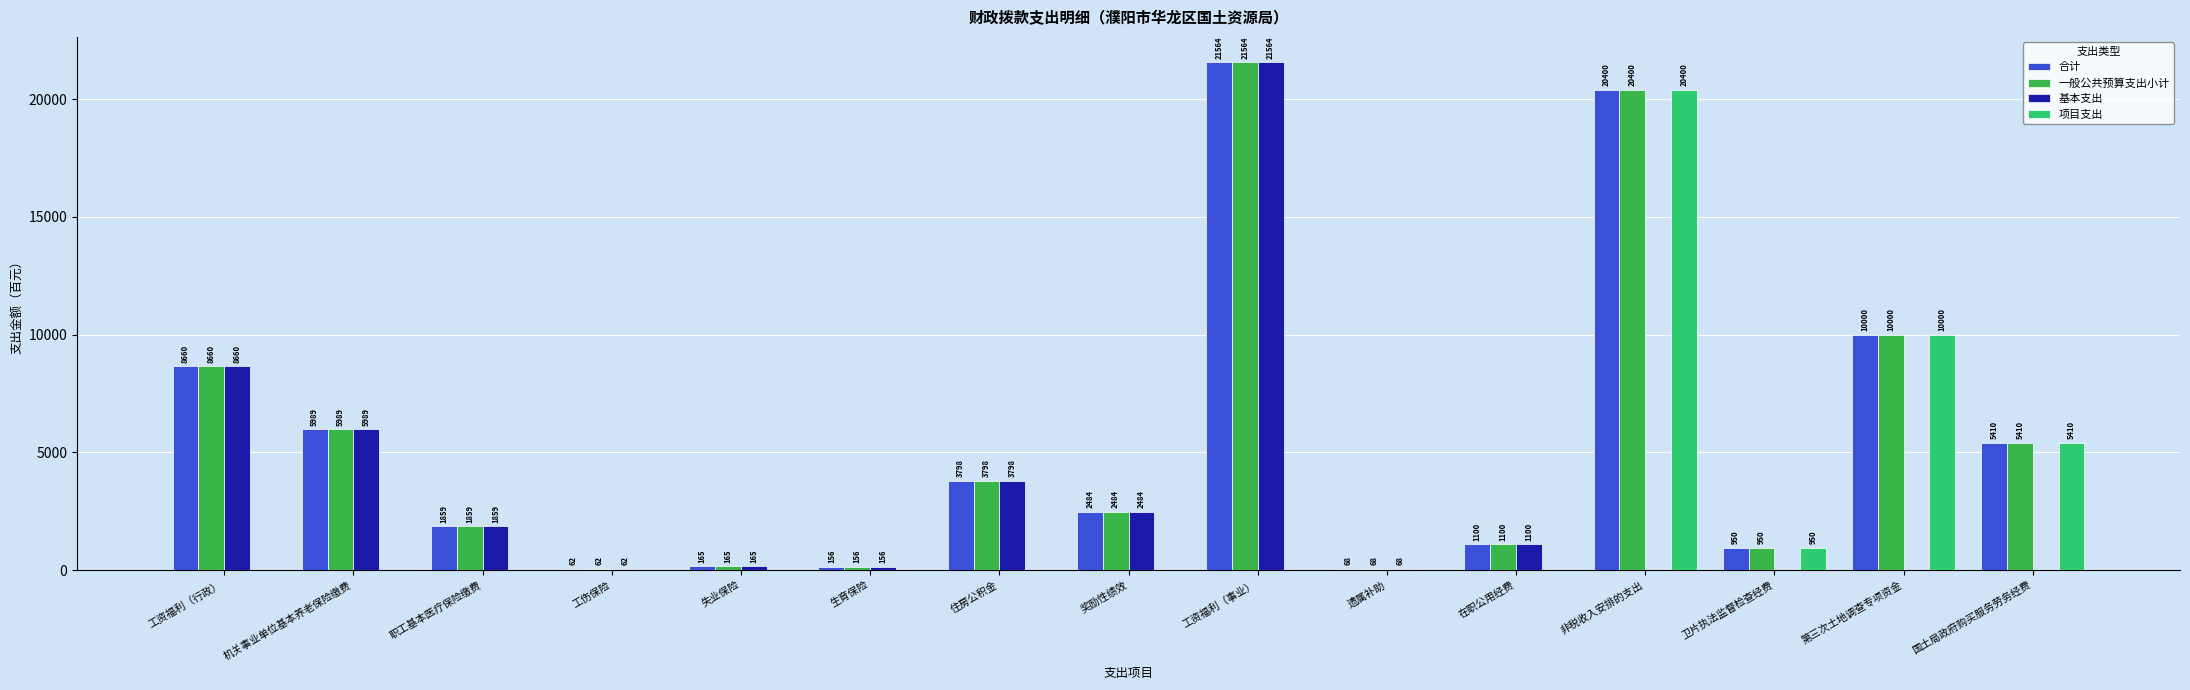

Reading right to left, transcribe all the data shown in this chart.

合计: 5410	10000	950	20400	1100	68	21564	2484	3798	156	165	62	1859	5989	8660
一般公共预算支出小计: 5410	10000	950	20400	1100	68	21564	2484	3798	156	165	62	1859	5989	8660
基本支出: 0	0	0	0	1100	68	21564	2484	3798	156	165	62	1859	5989	8660
项目支出: 5410	10000	950	20400	0	0	0	0	0	0	0	0	0	0	0